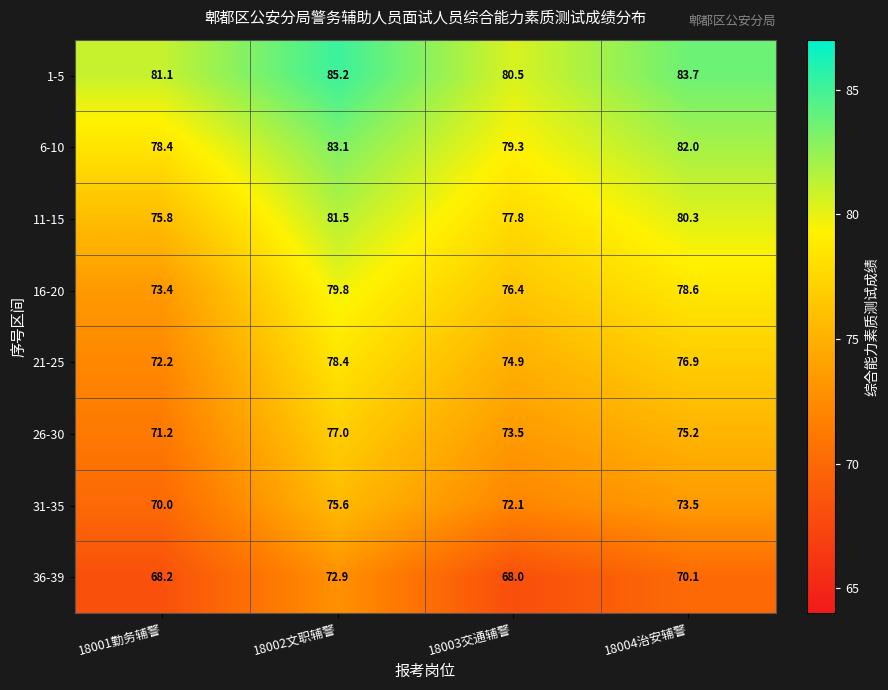

Rank the series at 18004治安辅警 from highest to lowest value.

1-5, 6-10, 11-15, 16-20, 21-25, 26-30, 31-35, 36-39